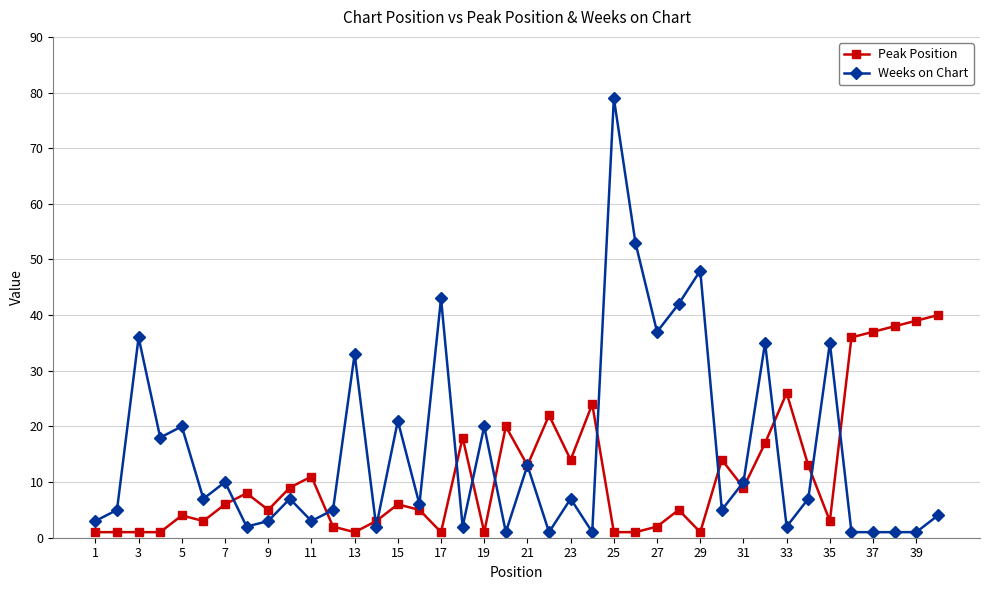

What is the value of the Weeks on Chart point at the 11th from the left?

3